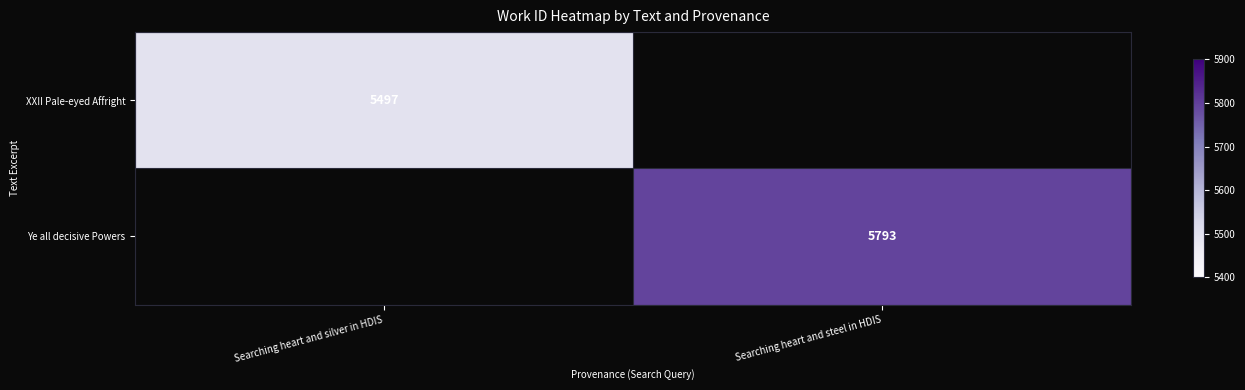

At how many categories does at least one series exceed 5551?

1